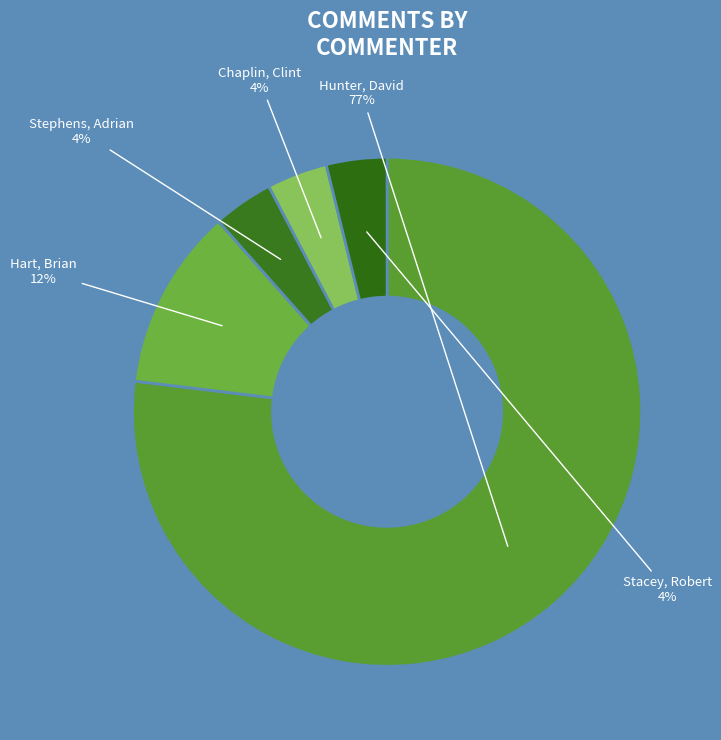

How many slices are in this pie chart?

5